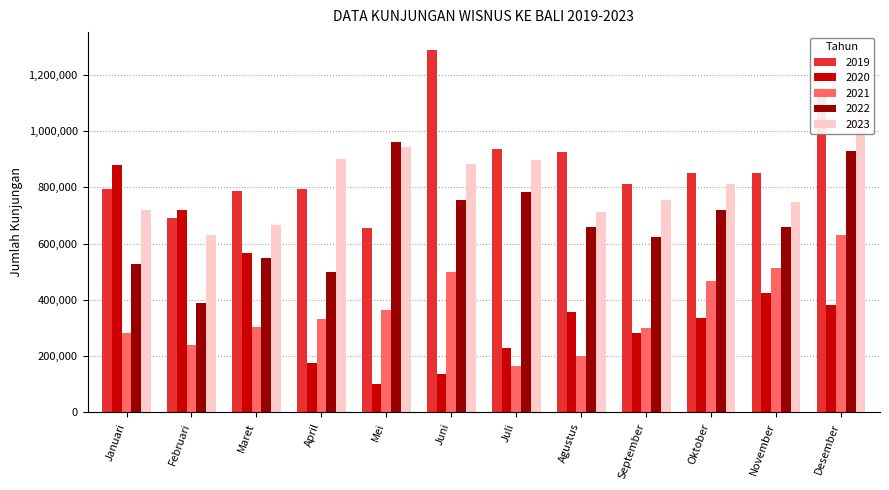

At which category does the chart reach its minimum across all series?

Mei